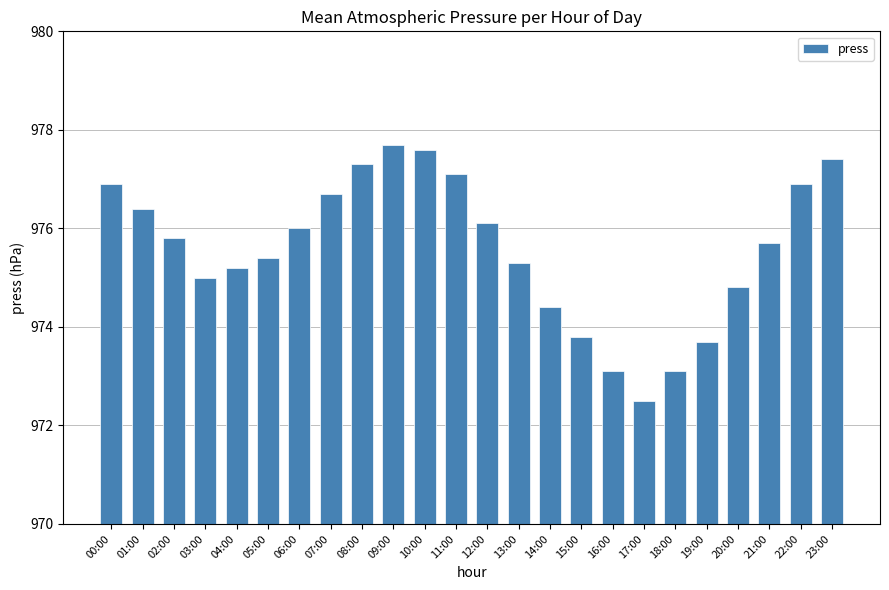

Approximately how many times larger is the value at 09:00 compared to 02:00?

1.0